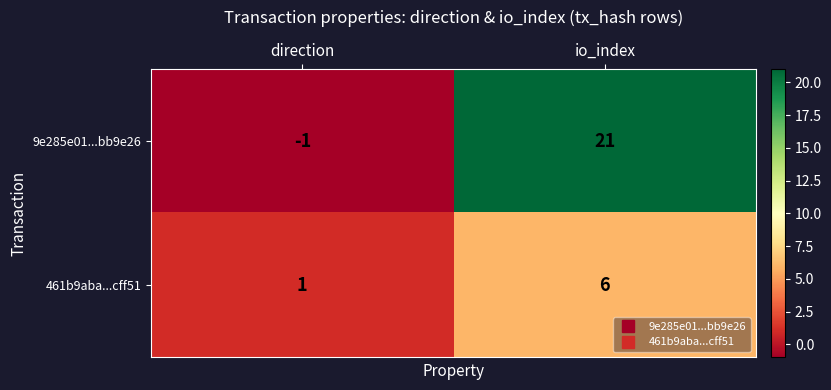

Which label corresponds to the largest value in the chart?

io_index